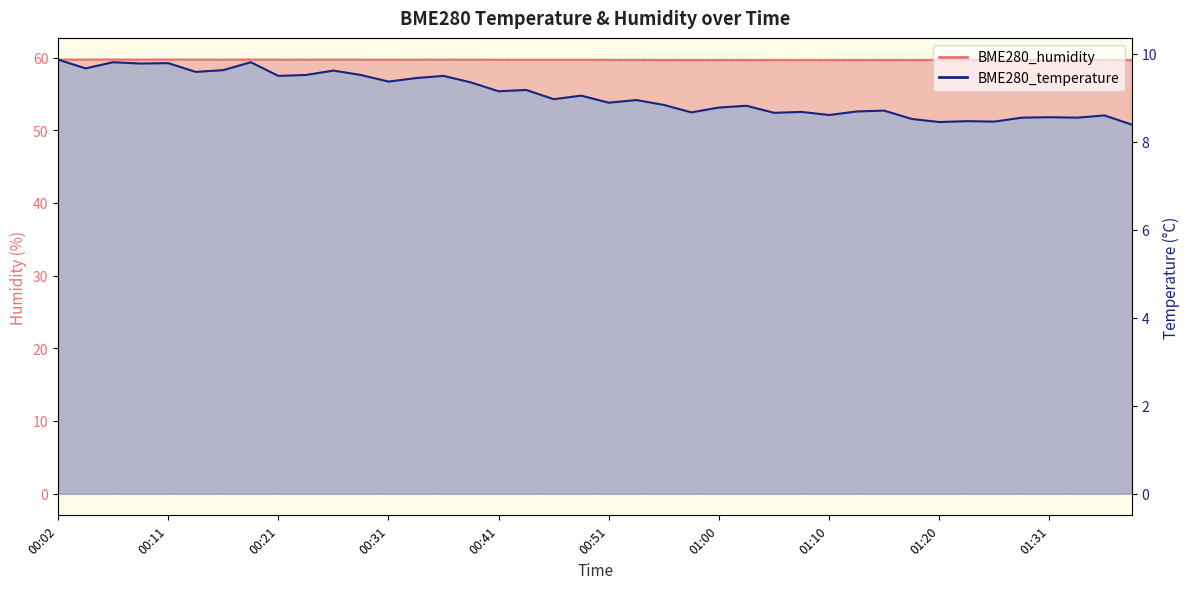

The value of BME280_temperature at 00:51 is 14.7. True or false?

False